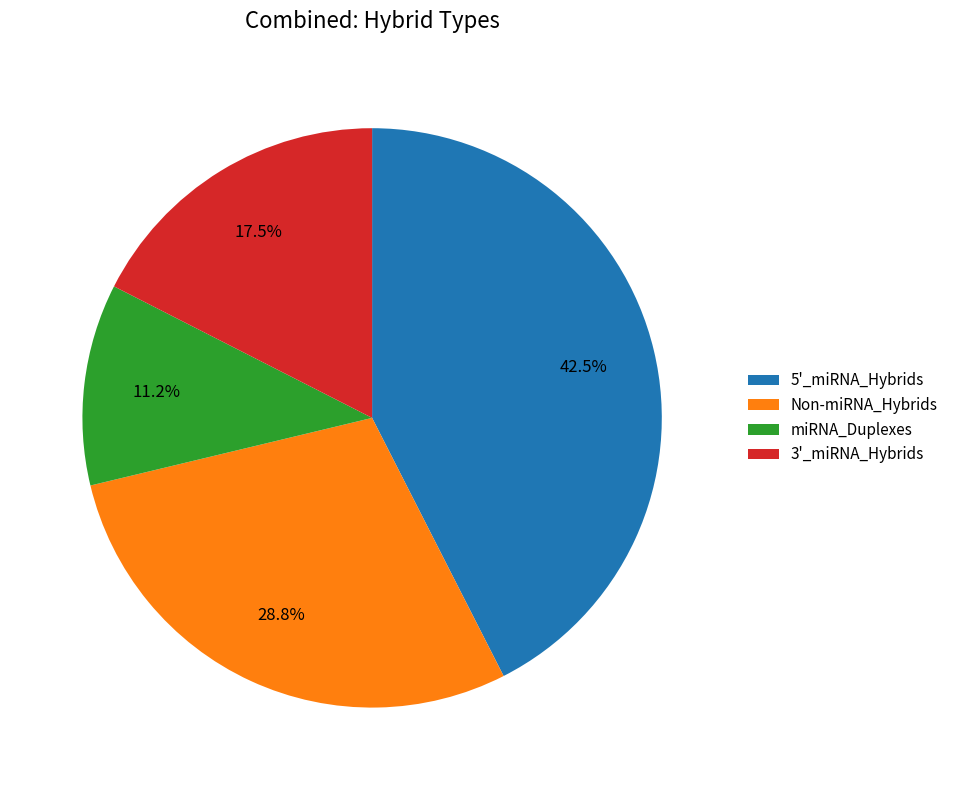

Does any single category account for the majority?

No